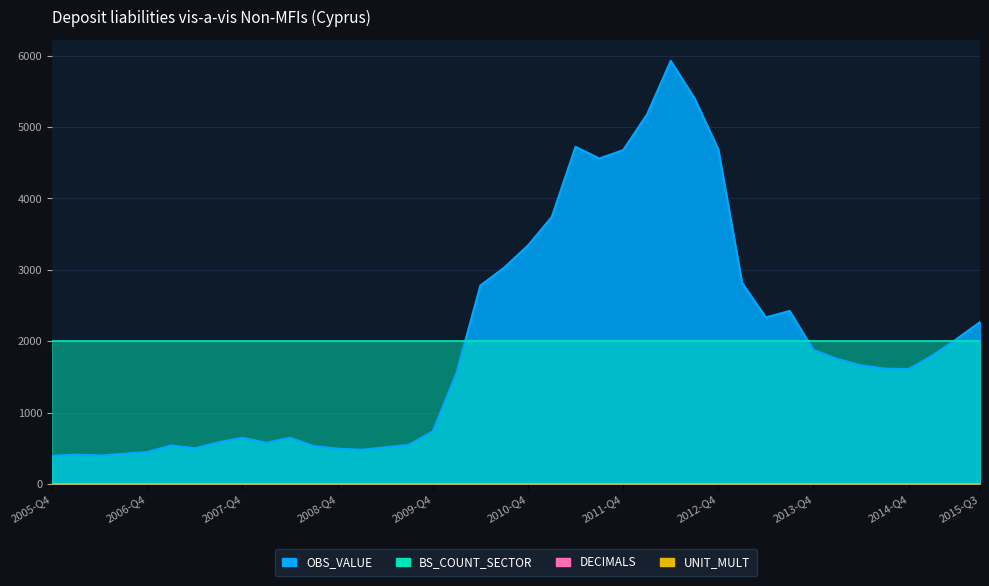

What is the label of the 38th point from the right?

2006-Q2